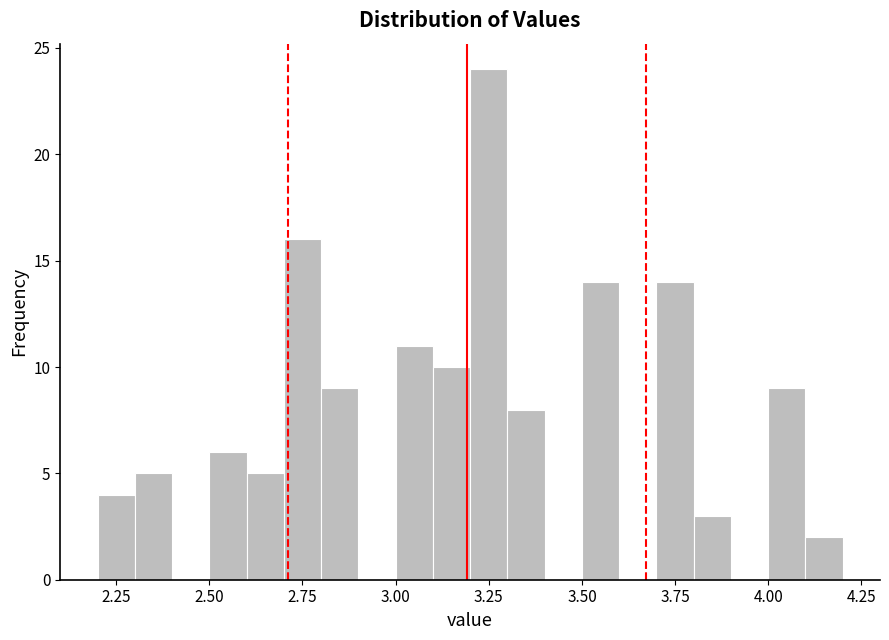

Read against the x-axis, roughly where is the centre of the tallest bar?

3.25